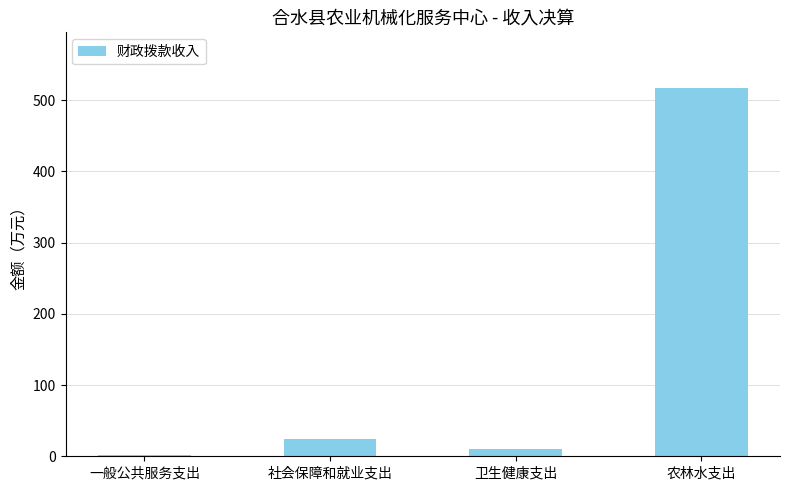

Which has a higher value, 农林水支出 or 一般公共服务支出?

农林水支出